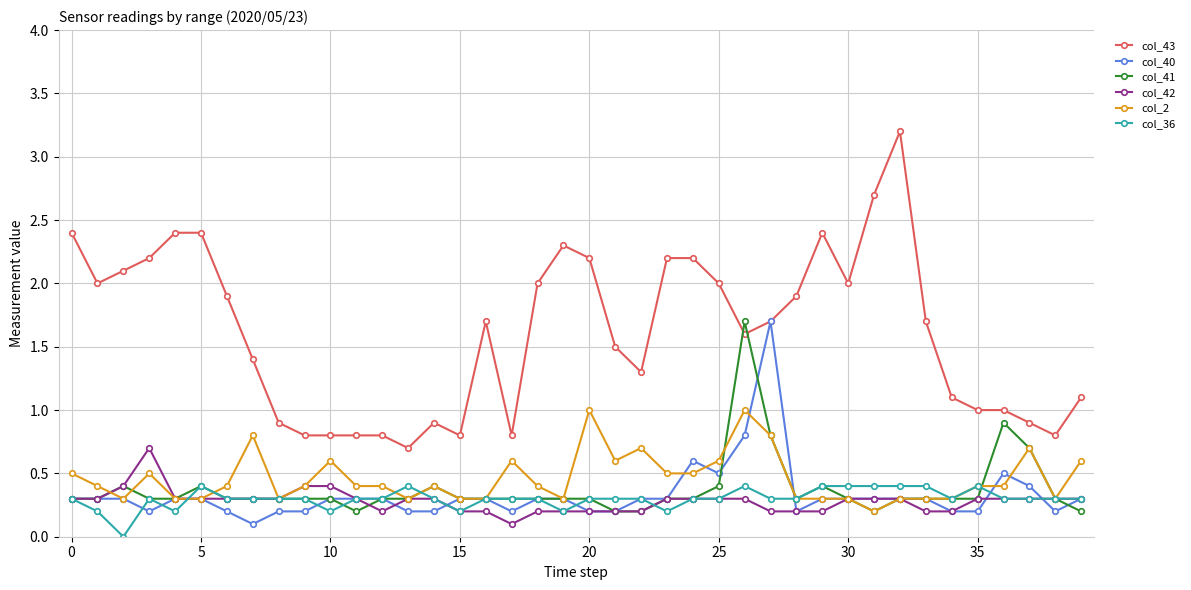

What is the maximum value shown in the chart?

3.2